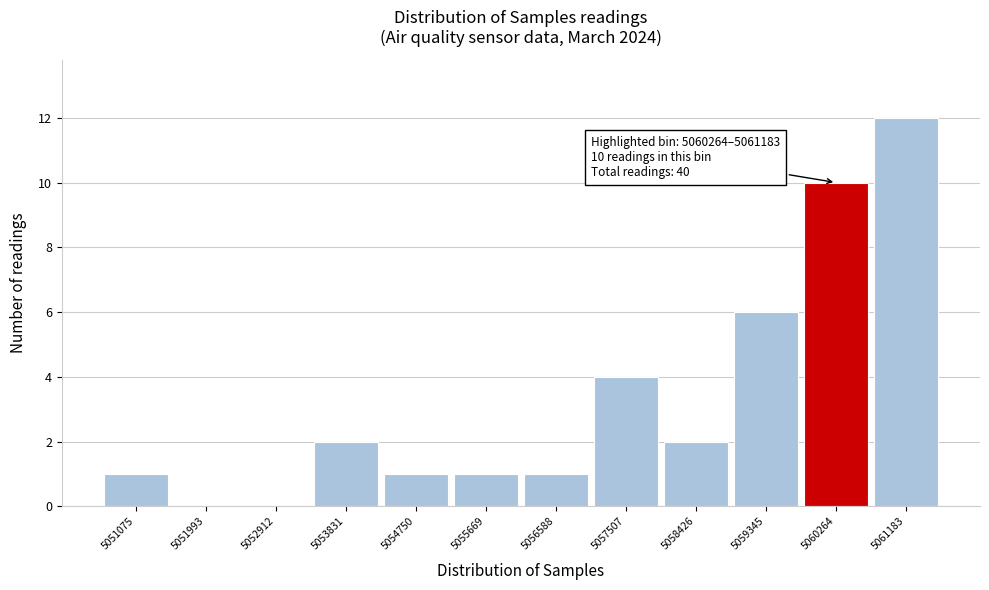

Reading right to left, what are all the values shown in this chart?

5061183=12	5060264=10	5059345=6	5058426=2	5057507=4	5056588=1	5055669=1	5054750=1	5053831=2	5052912=0	5051993=0	5051075=1